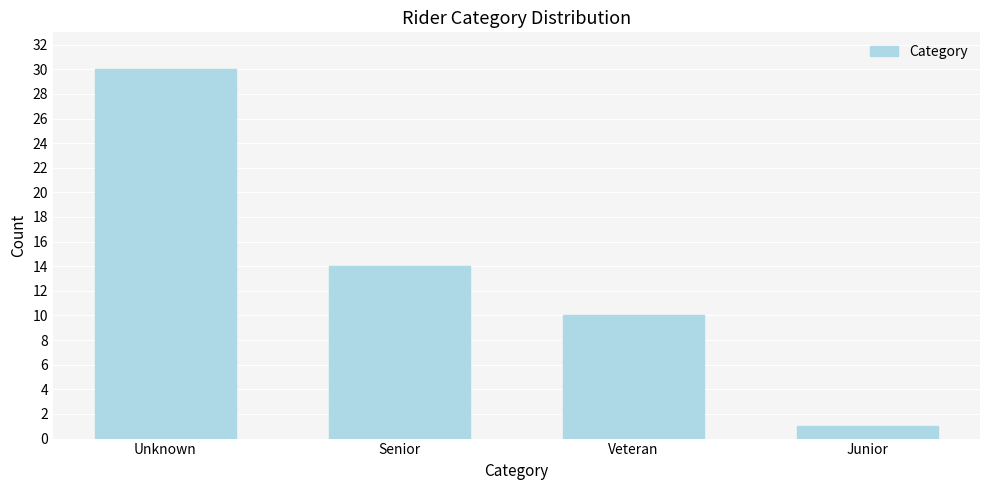

Reading left to right, what are all the values shown in this chart?

30	14	10	1